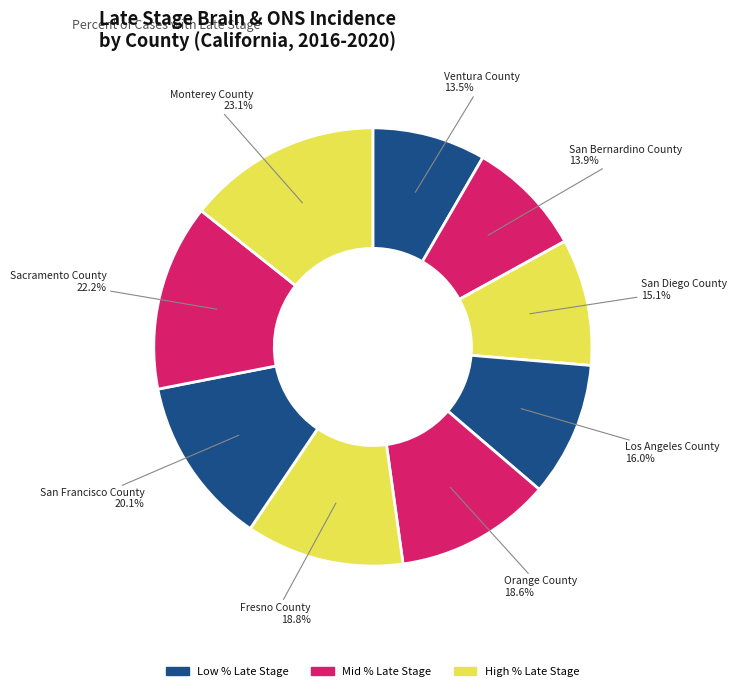

The San Francisco County slice represents 6% of the pie. True or false?

False